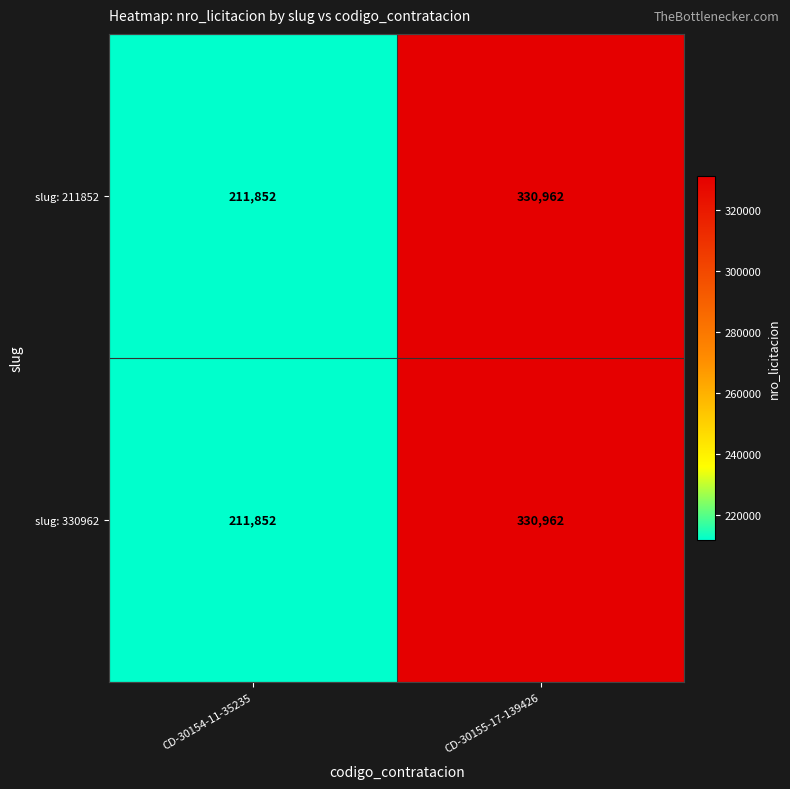

Is the value of slug: 211852 at CD-30154-11-35235 greater than the value of slug: 330962 at CD-30155-17-139426?

No